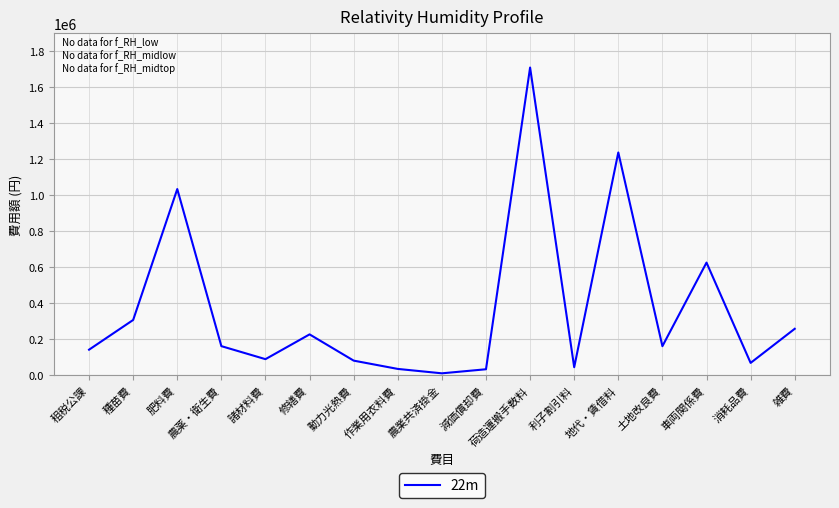

What is the maximum value shown in the chart?

1708618